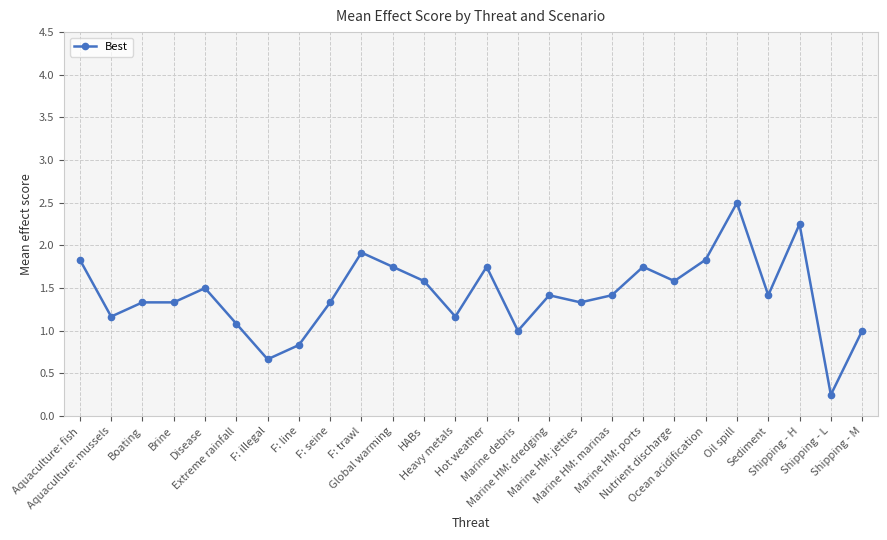

What is the greatest value displayed?

2.5